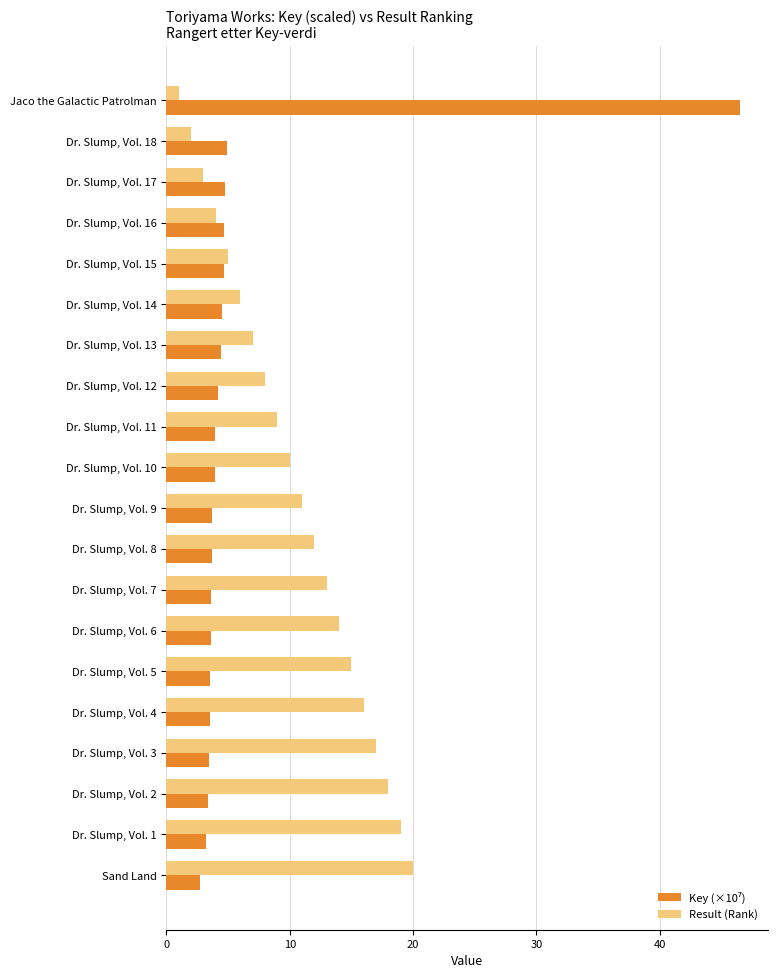

At how many categories does at least one series exceed 41?

1